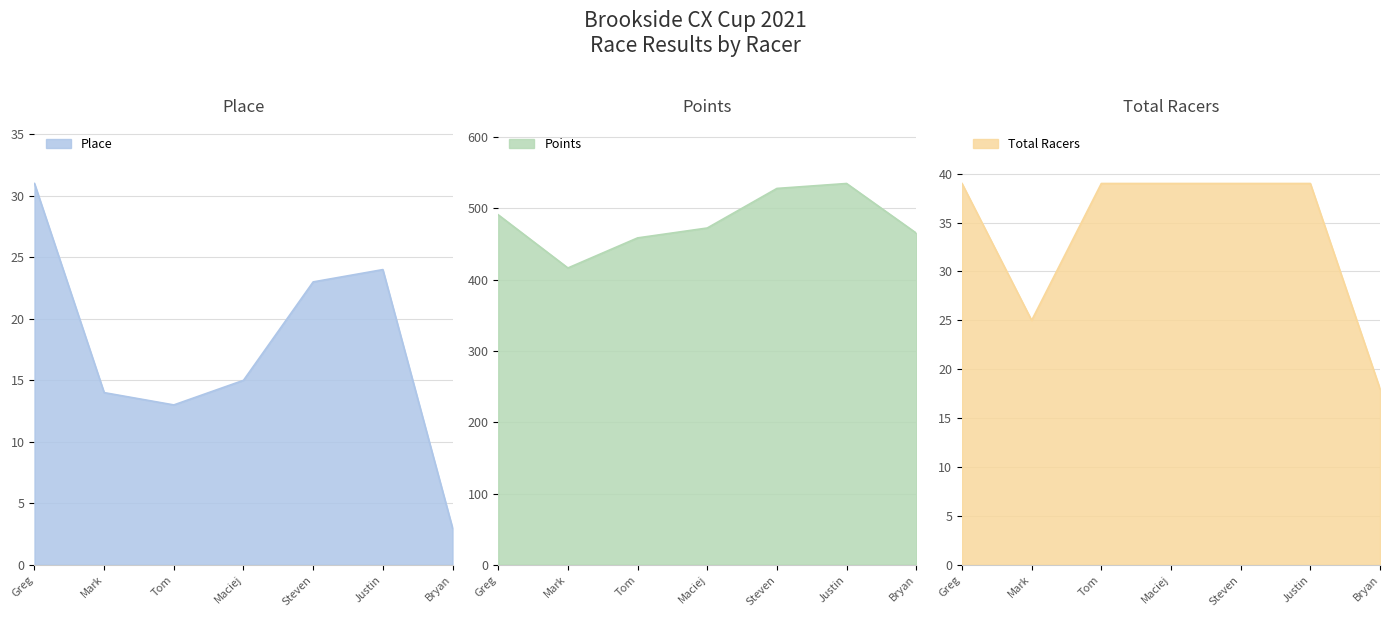

What is the difference between the second highest and minimum values in the Place series?

21